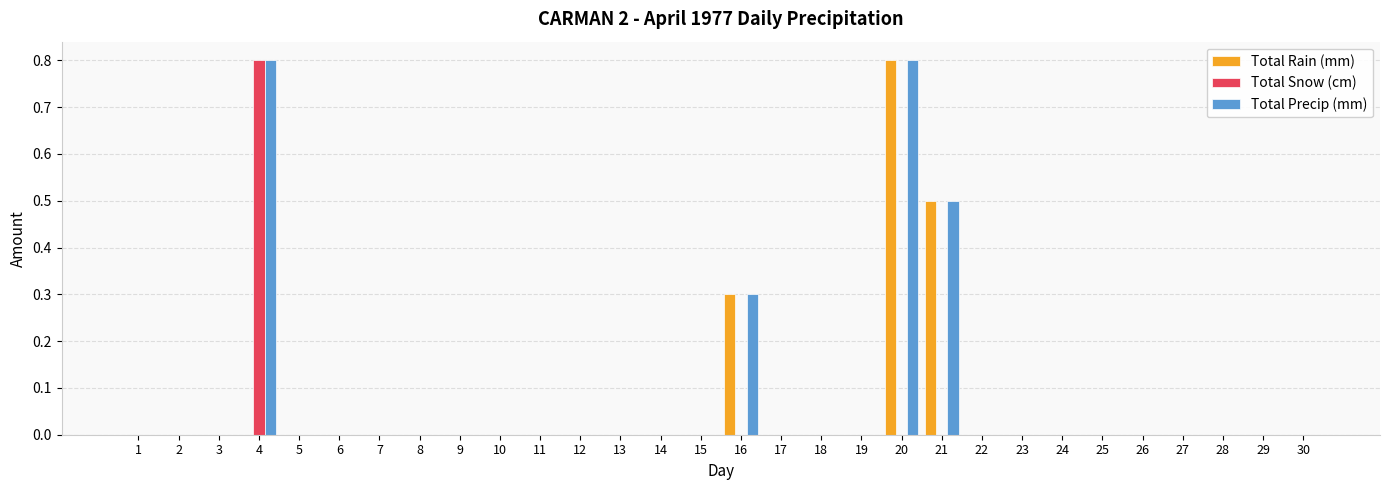

The Total Rain (mm) series shows -0.4 at 3. True or false?

False